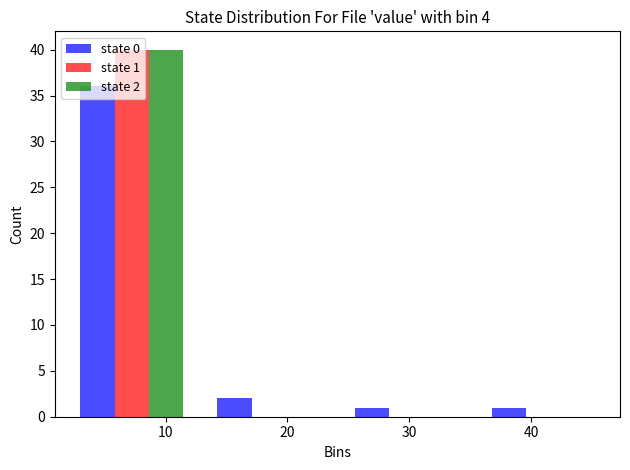

In the state 2 series, which range on the x-axis has the tallest bar?

2 to 13